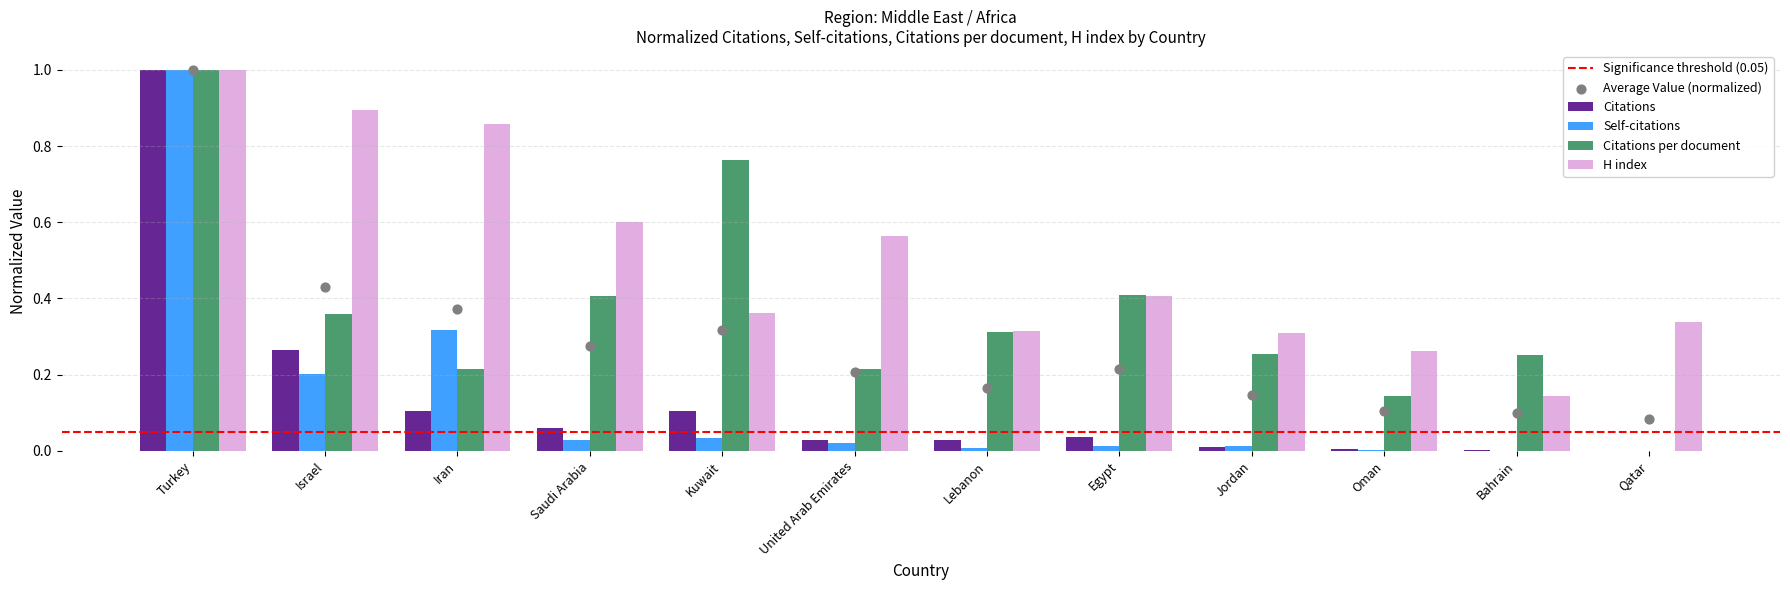

What is the total value across all series at Bahrain?

0.4